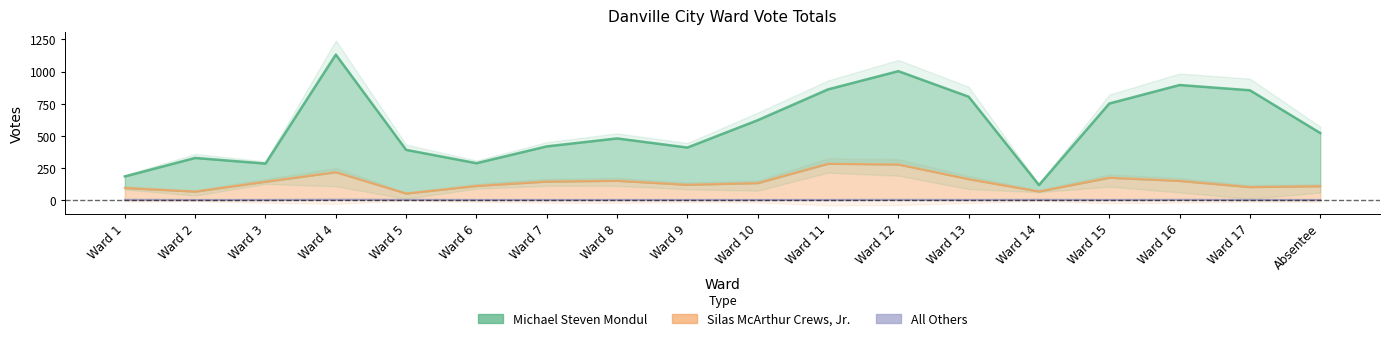

Does the chart have visible grid lines?

No